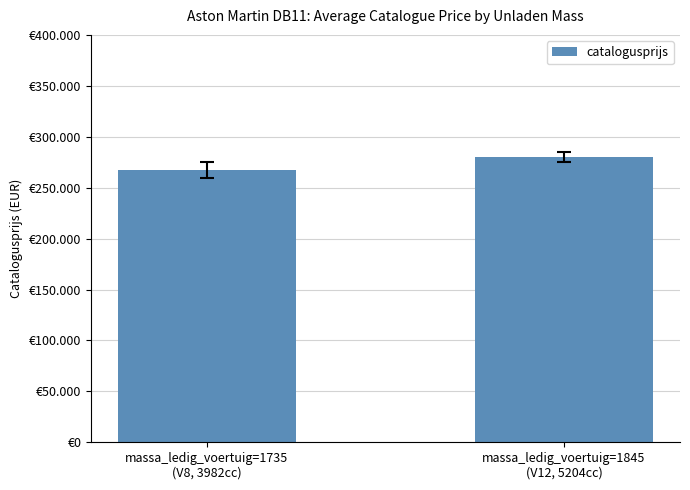

Which label corresponds to the largest value in the chart?

massa_ledig_voertuig=1845
(V12, 5204cc)